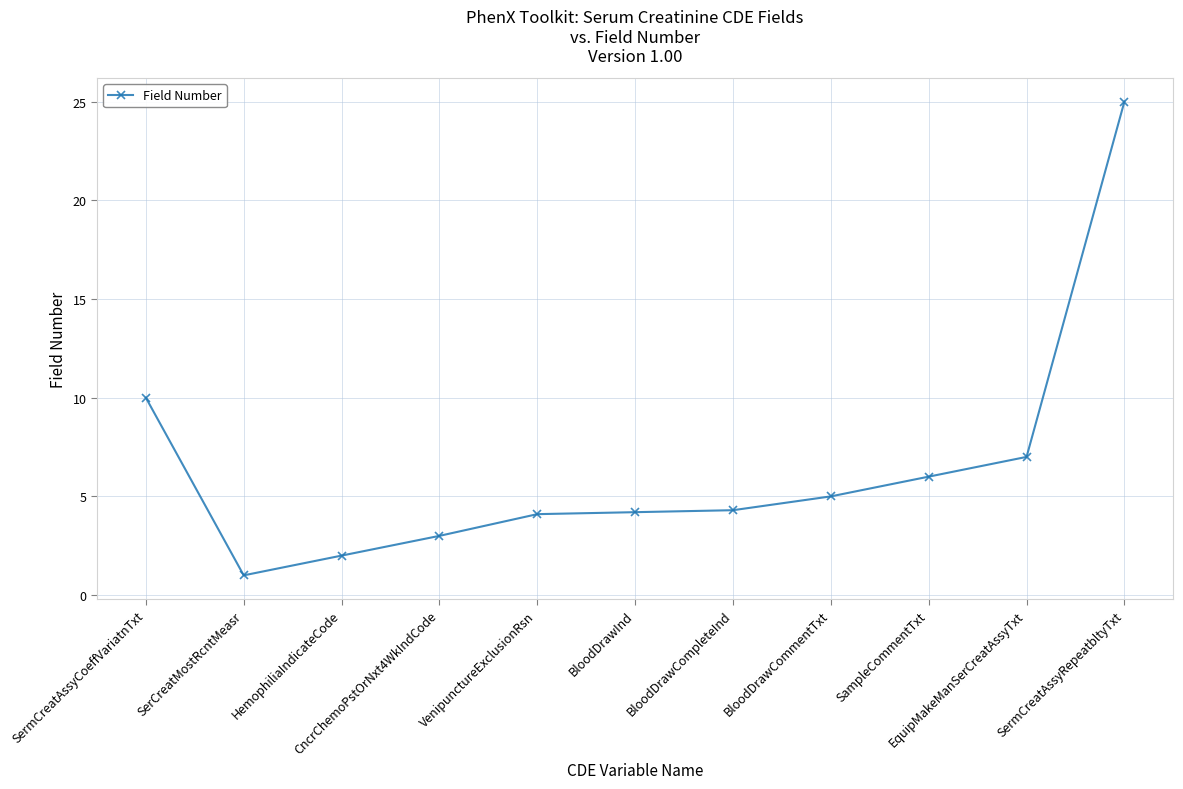

What is the value of the 2nd point from the left?

1.0